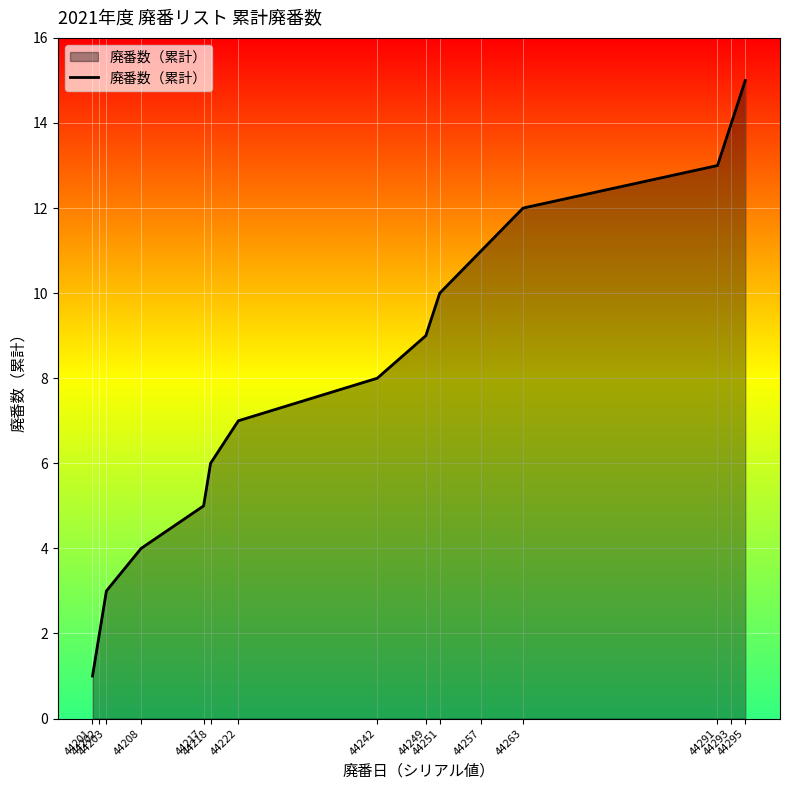

What is the difference between the maximum and minimum values?

14